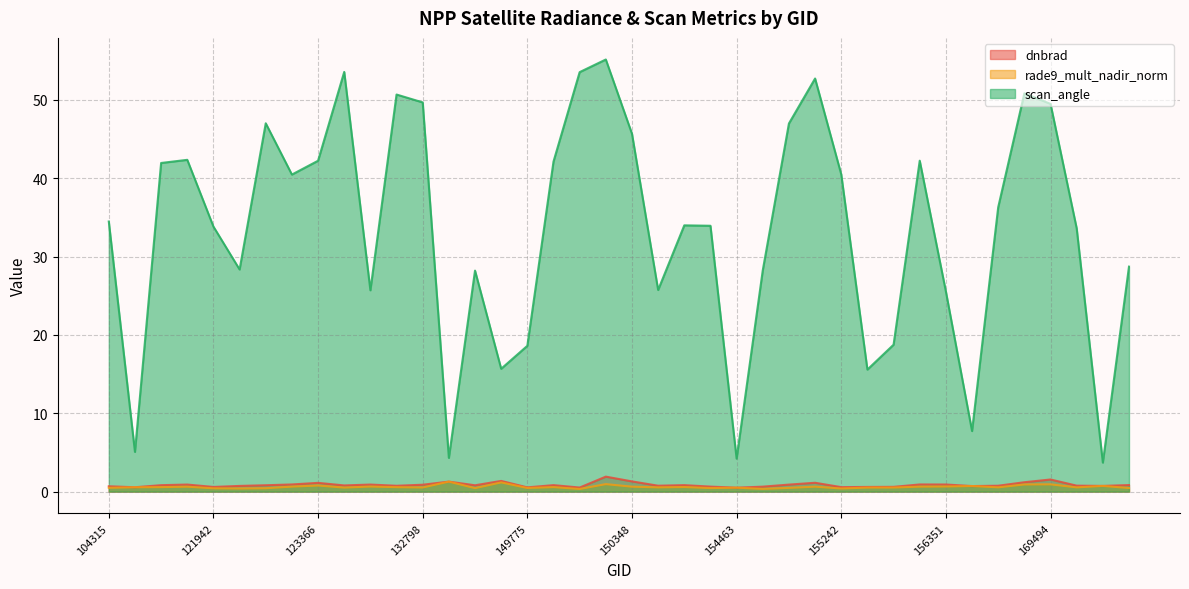

Which category has the highest value in the dnbrad series?

150161